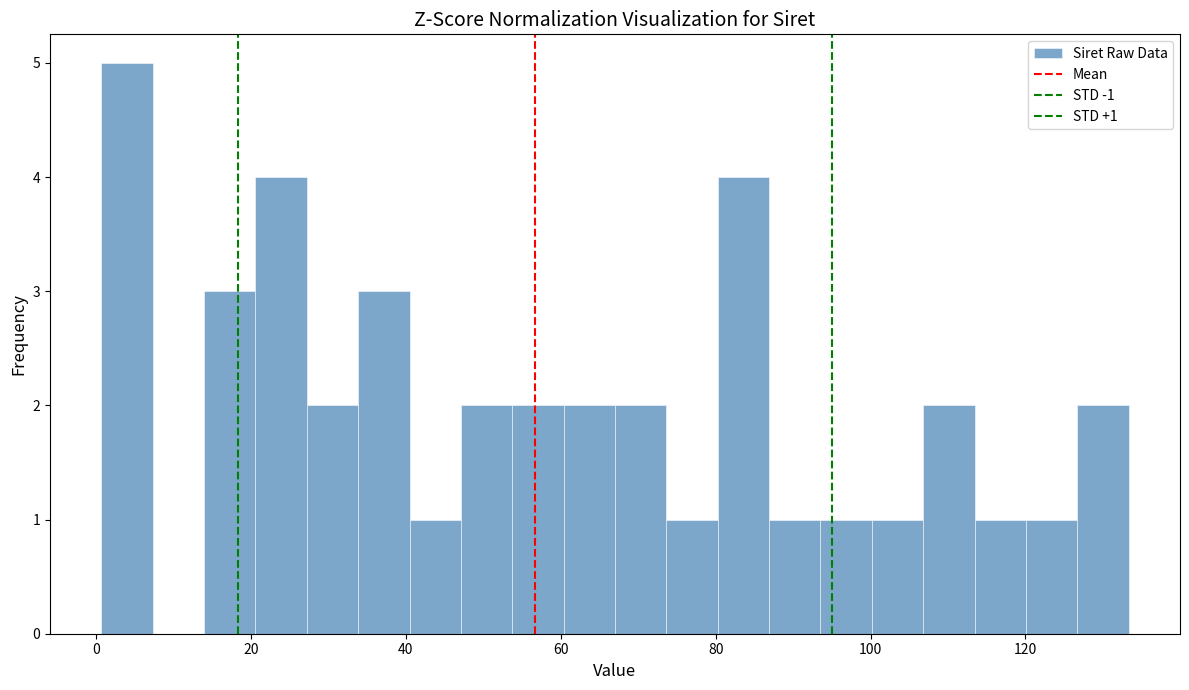

Read against the x-axis, roughly where is the centre of the tallest bar?

4